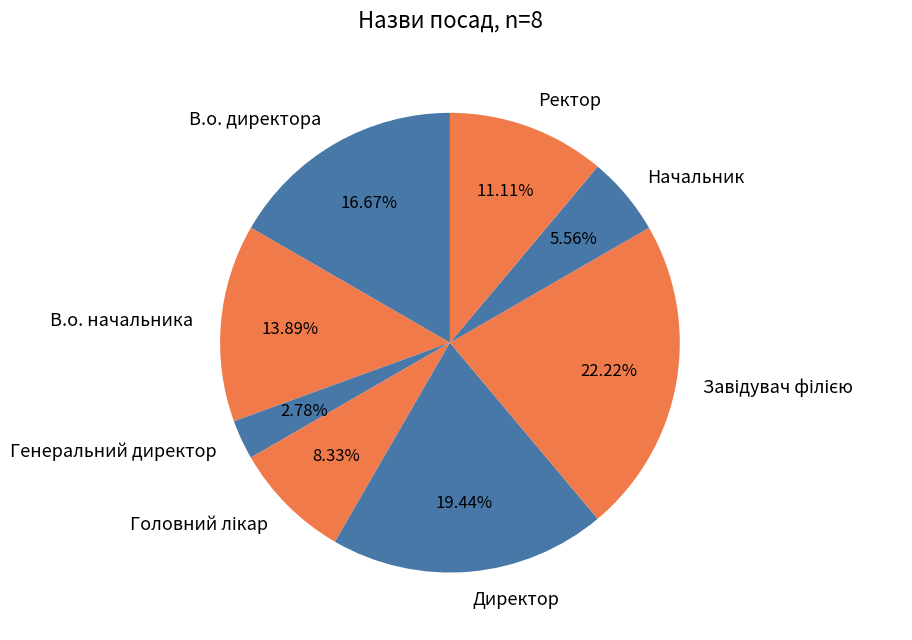

What is the smallest slice in the pie chart?

Генеральний директор